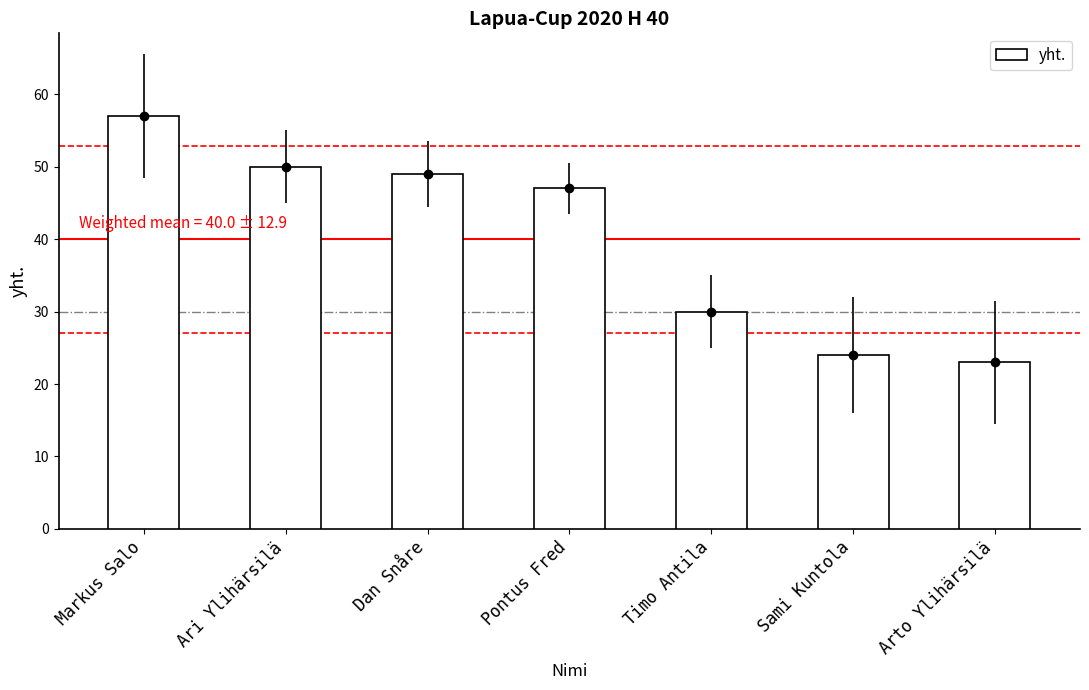

Reading right to left, list all the values displayed in this chart.

Arto Ylihärsilä=23	Sami Kuntola=24	Timo Antila=30	Pontus Fred=47	Dan Snåre=49	Ari Ylihärsilä=50	Markus Salo=57